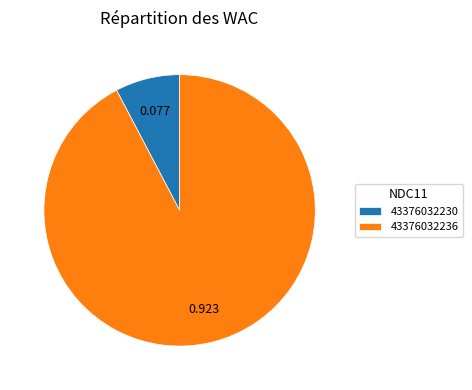

True or false: 43376032230 accounts for 15% of the total.

False